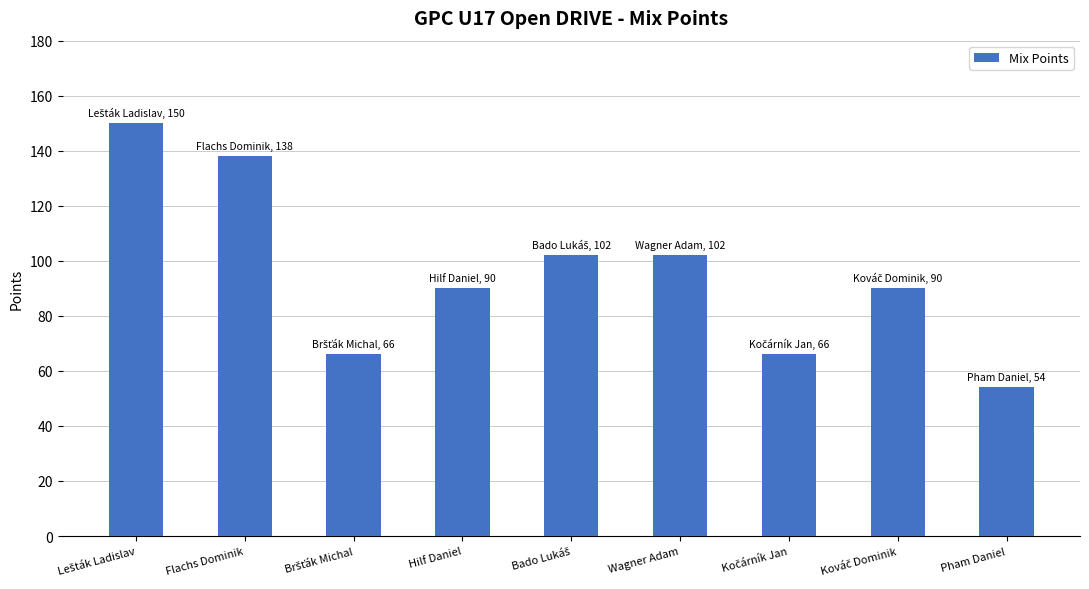

What is the average value?

95